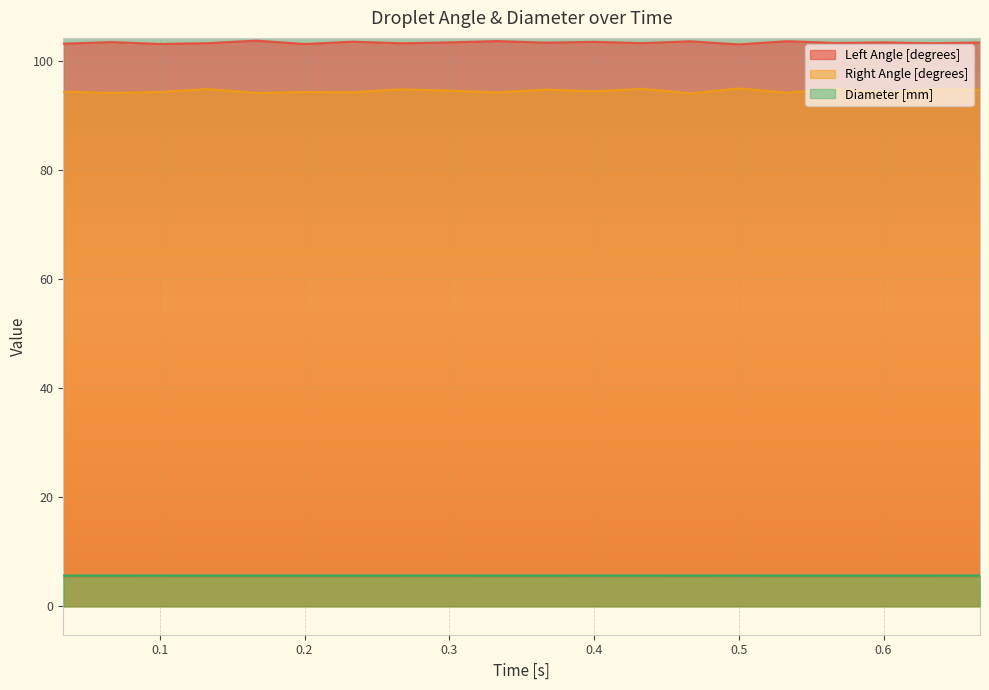

The value of Right Angle [degrees] at 0.2 is 154.3. True or false?

False